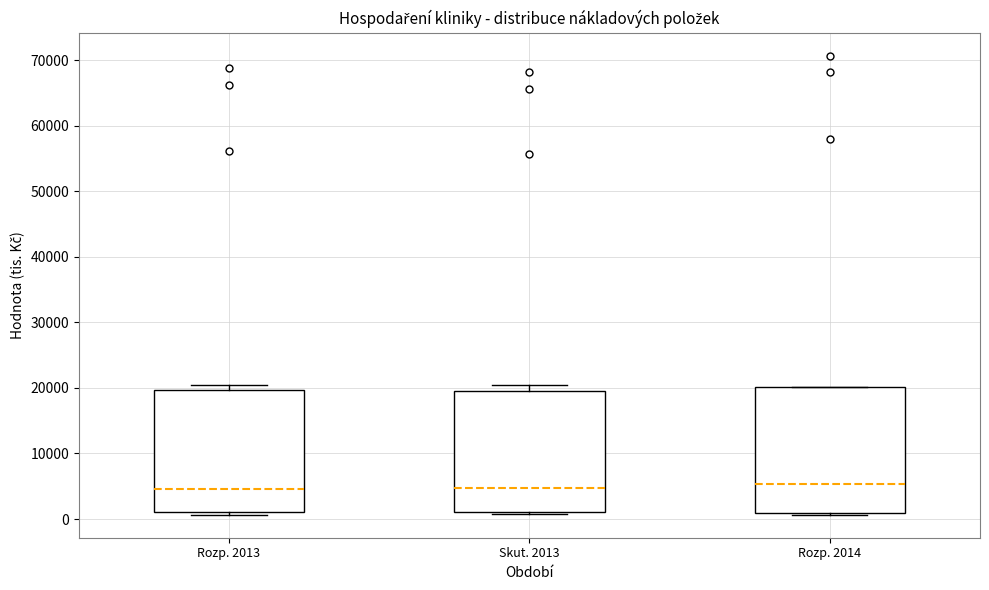

Where does the median line of the box for Skut. 2013 sit on the y-axis? The values are not printed on the chart, so give them approximately, as read against the axis.

5000